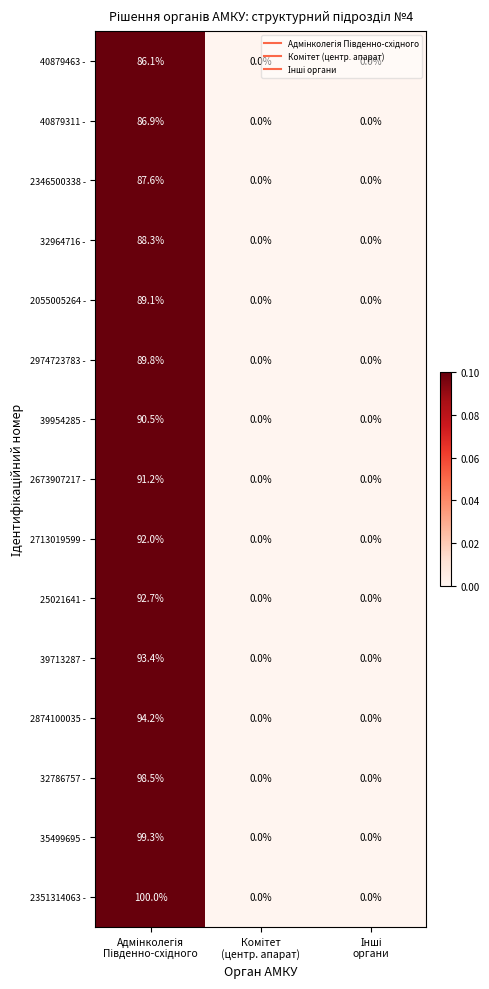

What is the difference between the maximum and minimum values in the 2351314063 - series?

100.0